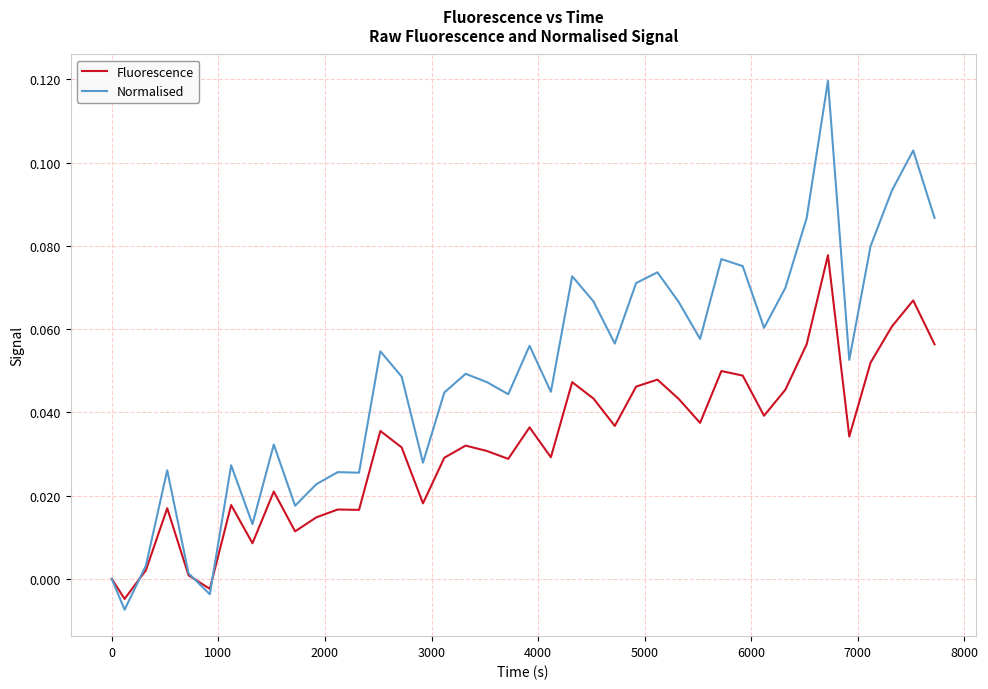

Which series has the largest total across all categories?

Normalised